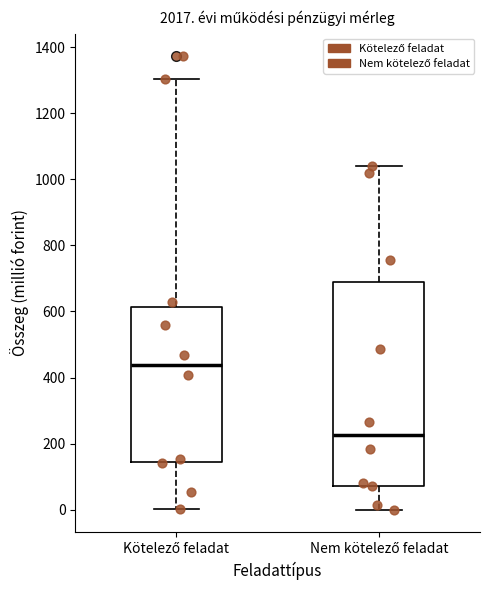

Reading left to right, transcribe this box plot: for each box, give where its median line is, the range the box spans, and where its two whiskers end, as read against the y-axis. The values are not printed on the chart, so give them approximately, as read against the axis.

Kötelező feladat: median 440, box 140 to 620, whiskers 0 to 1300
Nem kötelező feladat: median 220, box 80 to 680, whiskers 0 to 1040